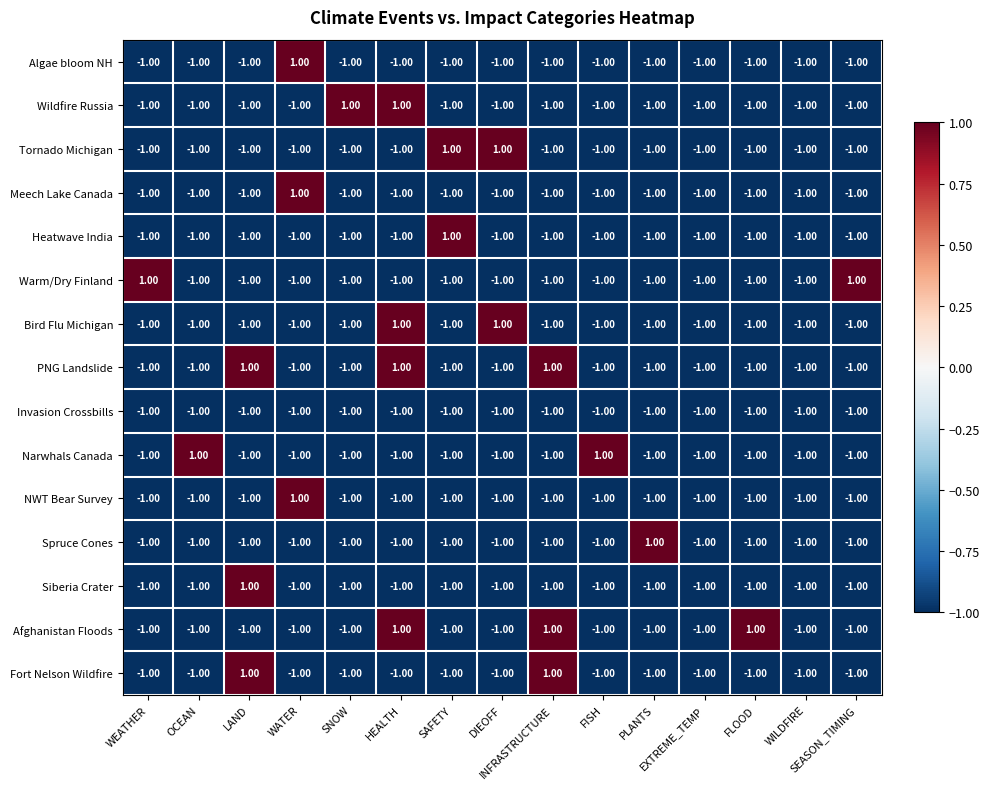

What is the sum of all Invasion Crossbills values?

-15